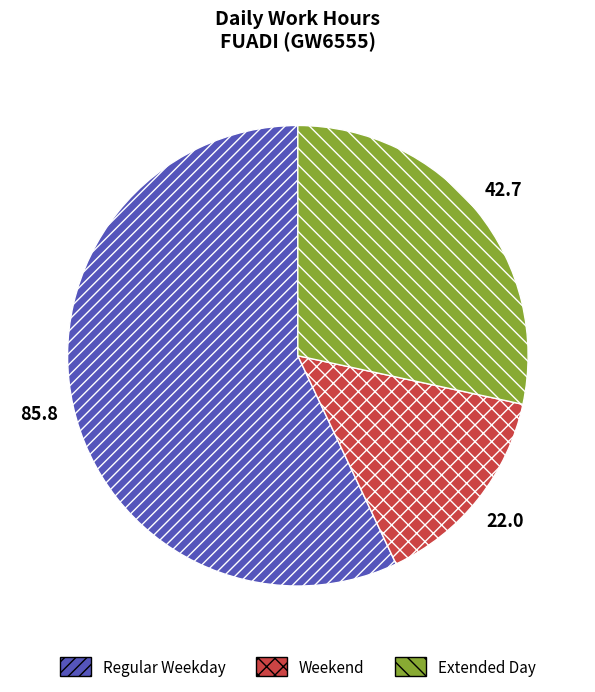

Does any single category account for the majority?

Yes